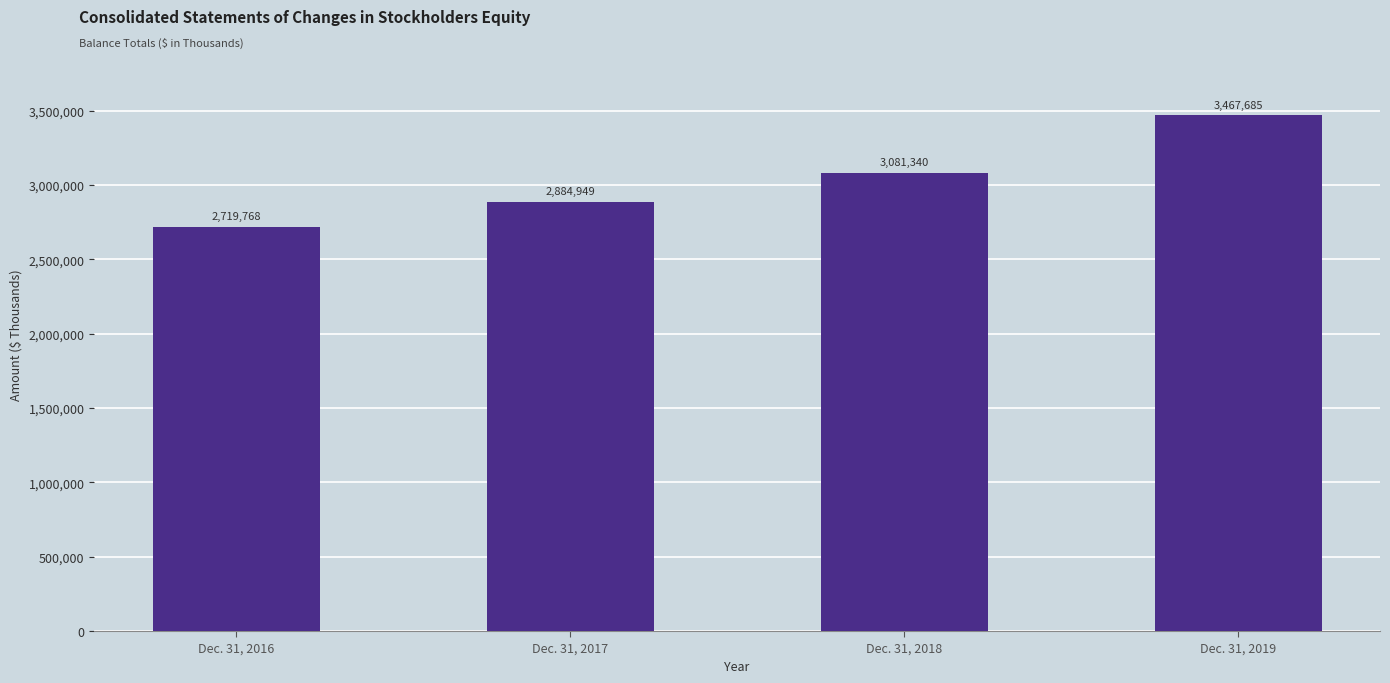

At which category does the chart reach its peak across all series?

Dec. 31, 2019